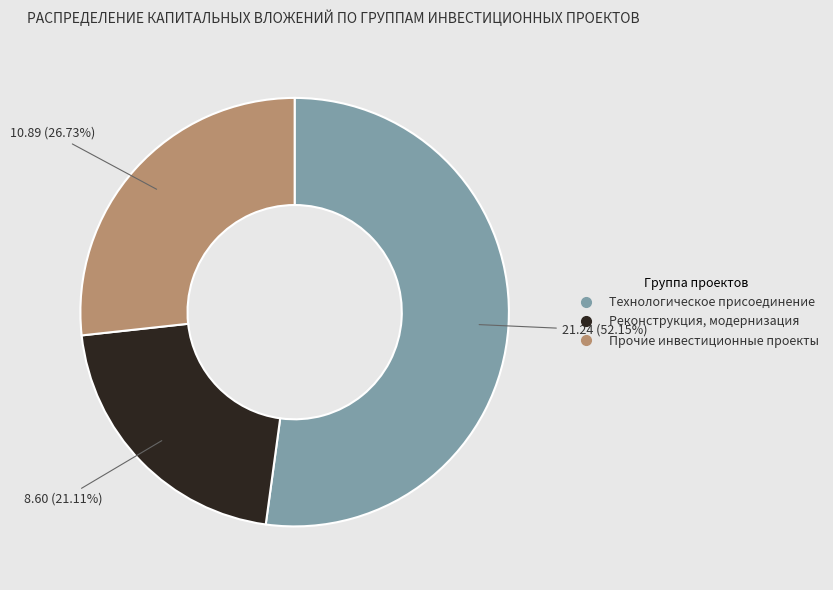

Is there any slice that represents more than half of the pie?

Yes